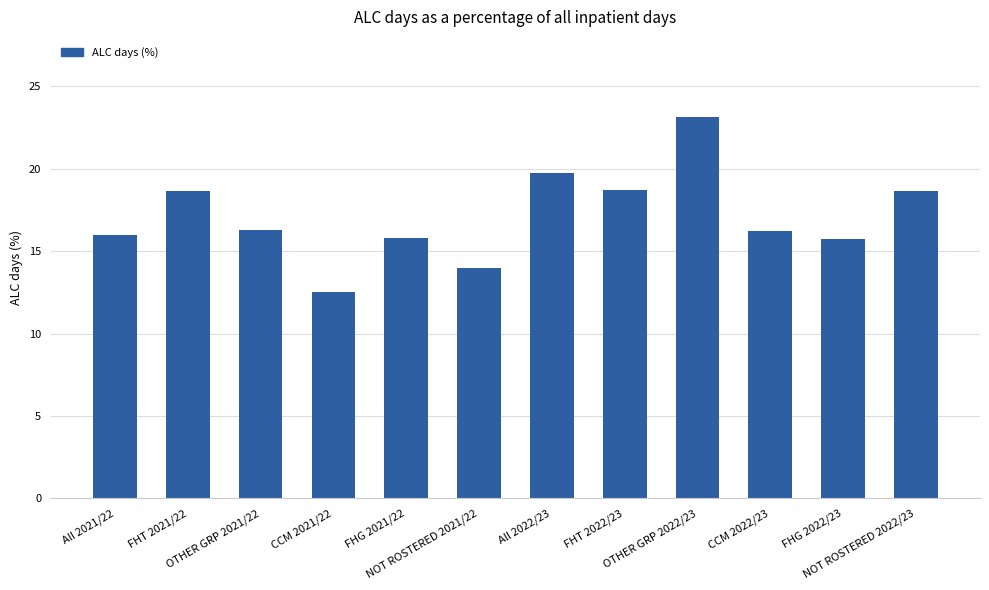

True or false: the data shows 31.0 at FHT 2022/23.

False